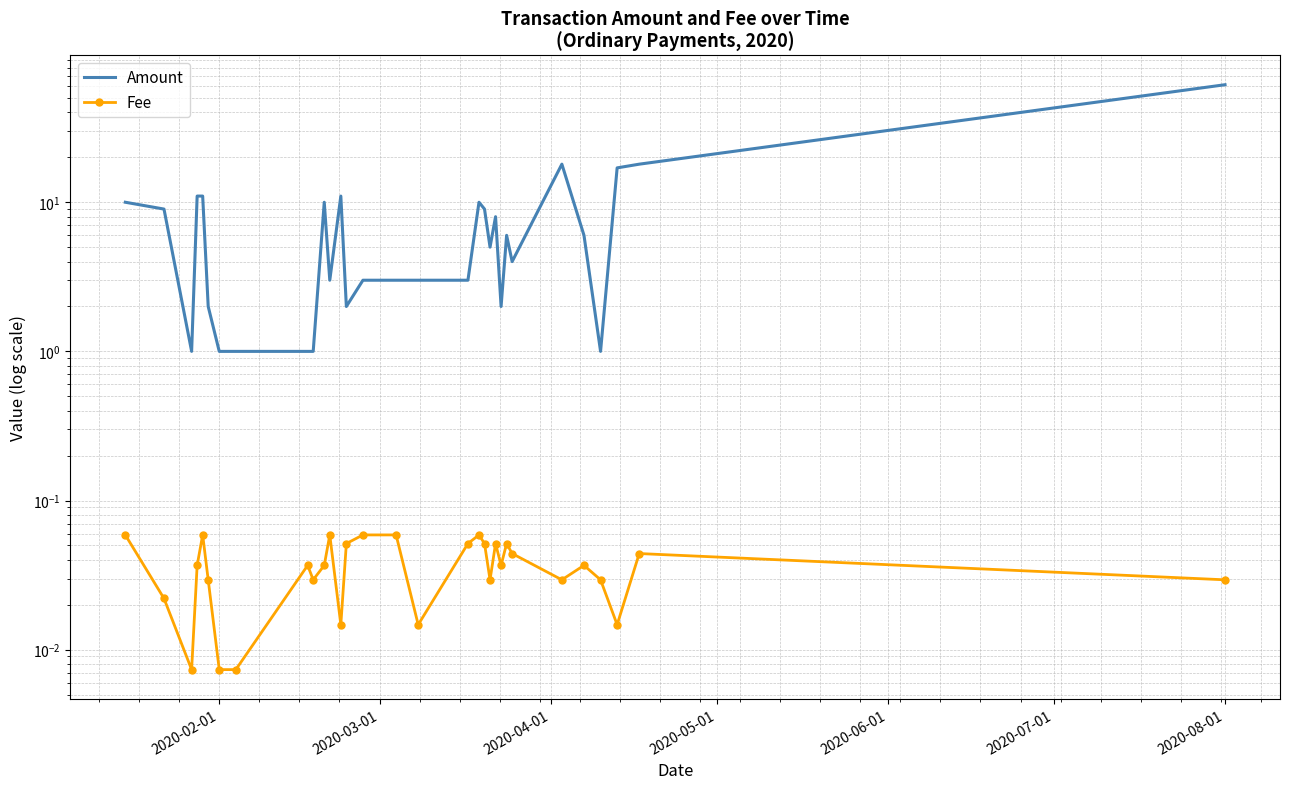

Is the value of Fee at 2020-05-01 greater than the value of Amount at 29?

No